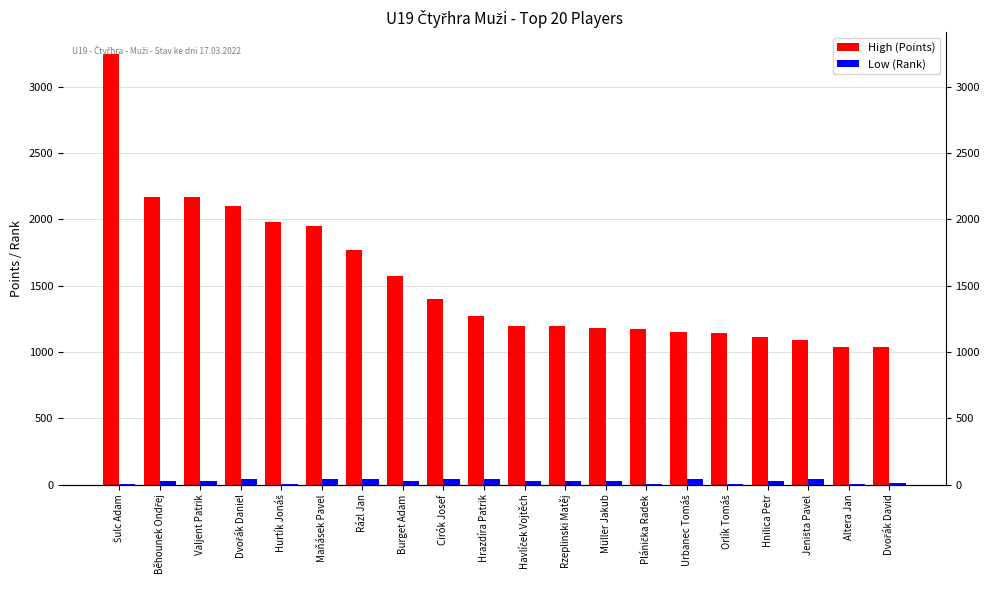

Is it true that Low (Rank) equals 26 at Dvořák Daniel?

False